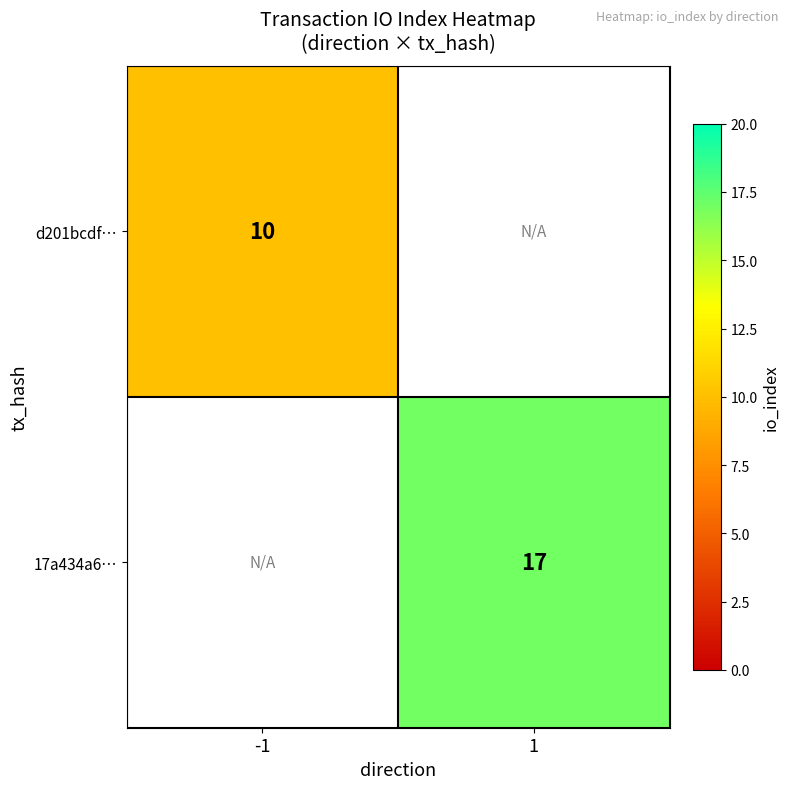

What is the minimum value shown in the chart?

10.0